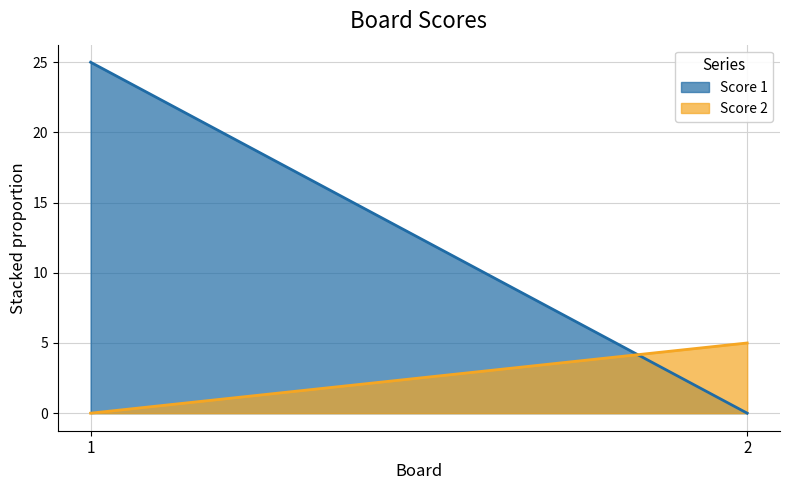

What value does the Score 1 series have at 1, to the nearest 5?

25